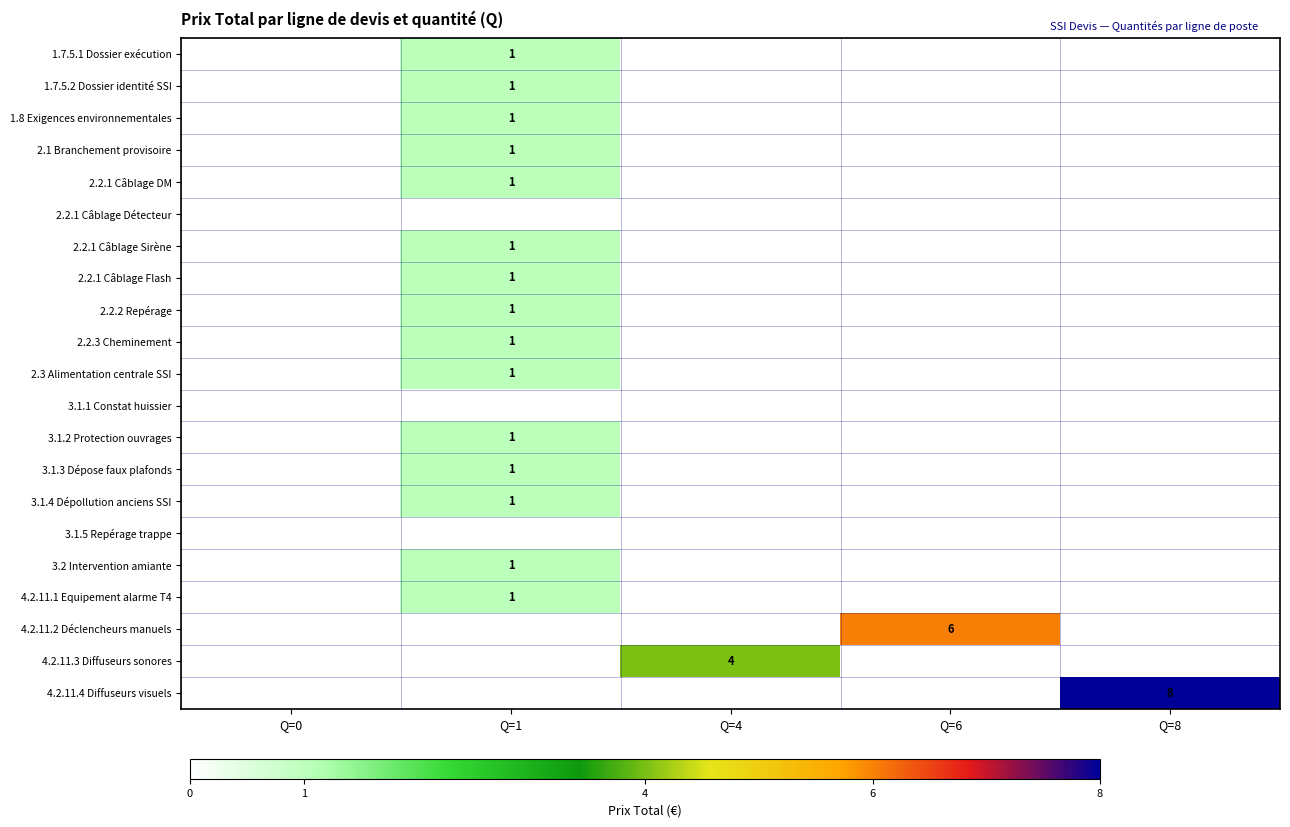

The 1.7.5.1 Dossier exécution series shows 1 at Q=1. True or false?

True